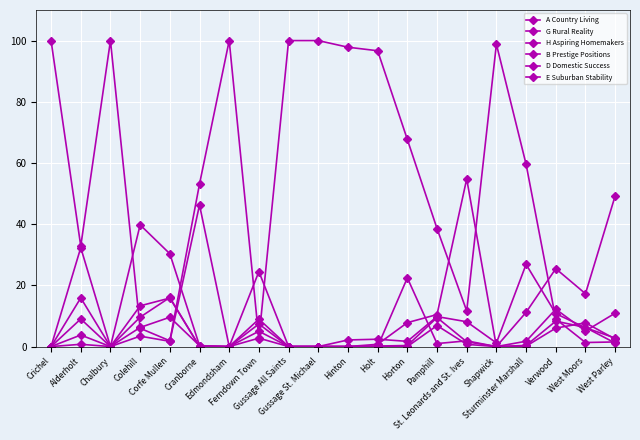

At Ferndown Town, list the series in order from smallest to largest.

A Country Living, G Rural Reality, H Aspiring Homemakers, E Suburban Stability, D Domestic Success, B Prestige Positions